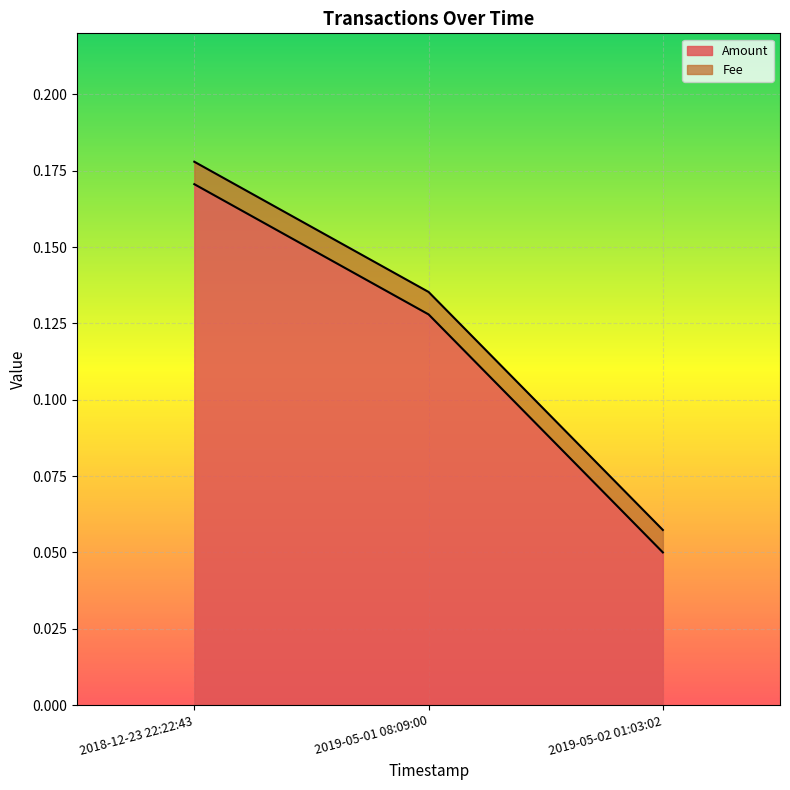

True or false: the data shows 0.2 at 2019-05-01 08:09:00.

False